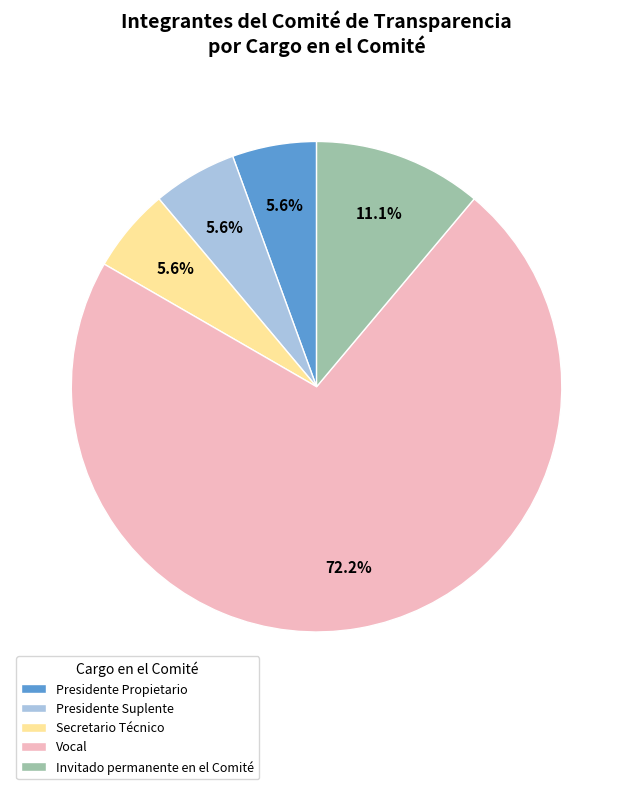

What portion of the pie excludes Invitado permanente en el Comité?

88.9%